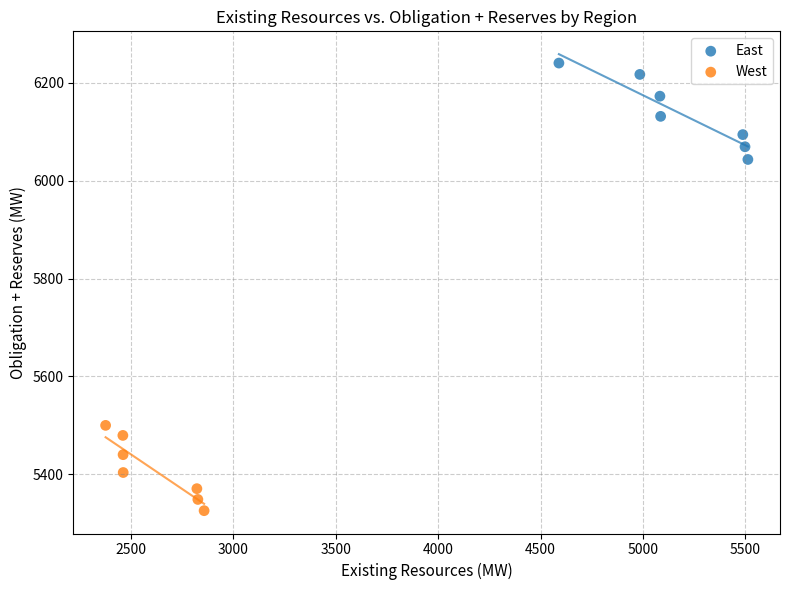

Which series contains the lowest Y value?

West